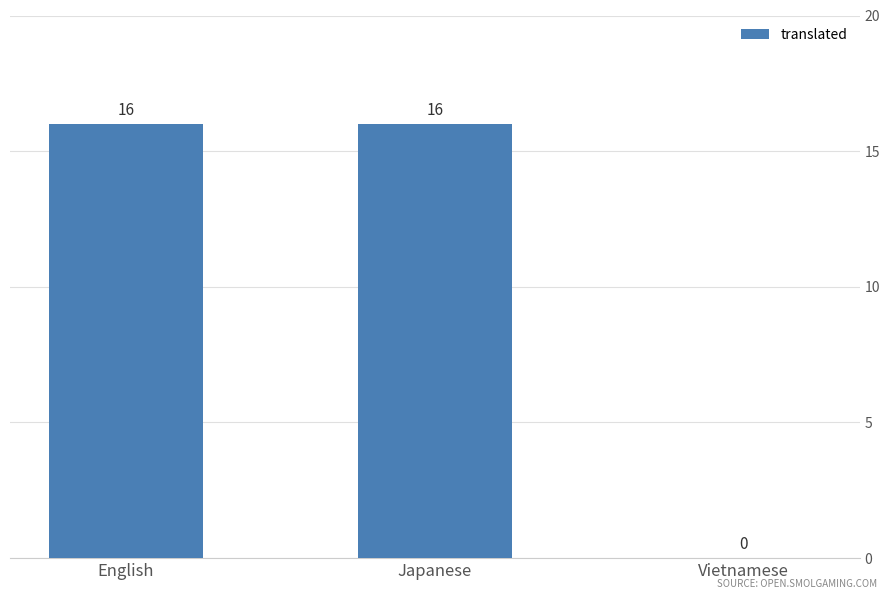

How many categories are shown in the chart?

3